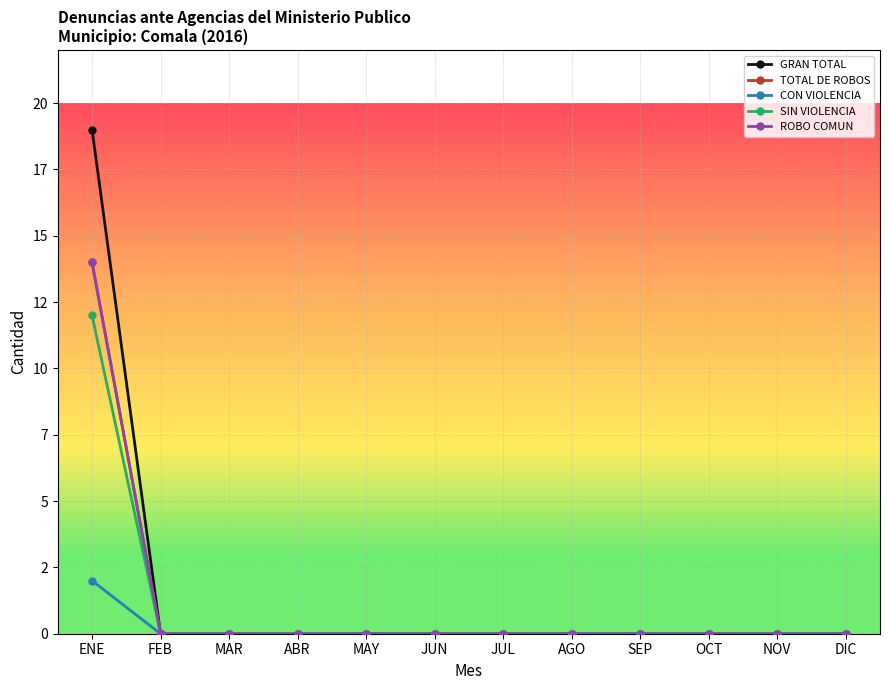

True or false: ROBO COMUN has more than 2 points higher than both neighbors.

False